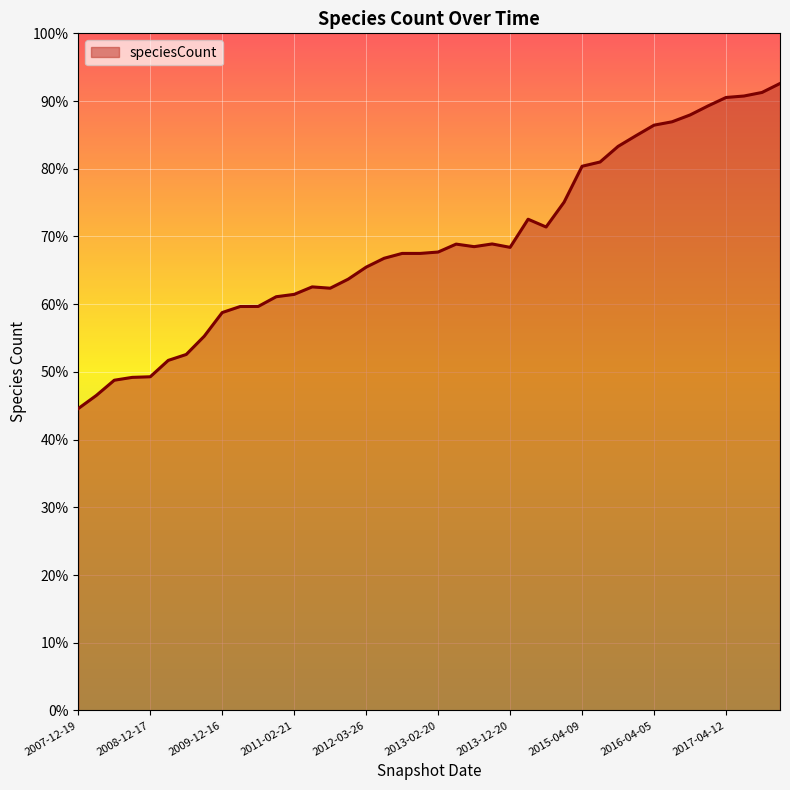

How many points are lower than both their immediate neighbors (excluding endpoints)?

4